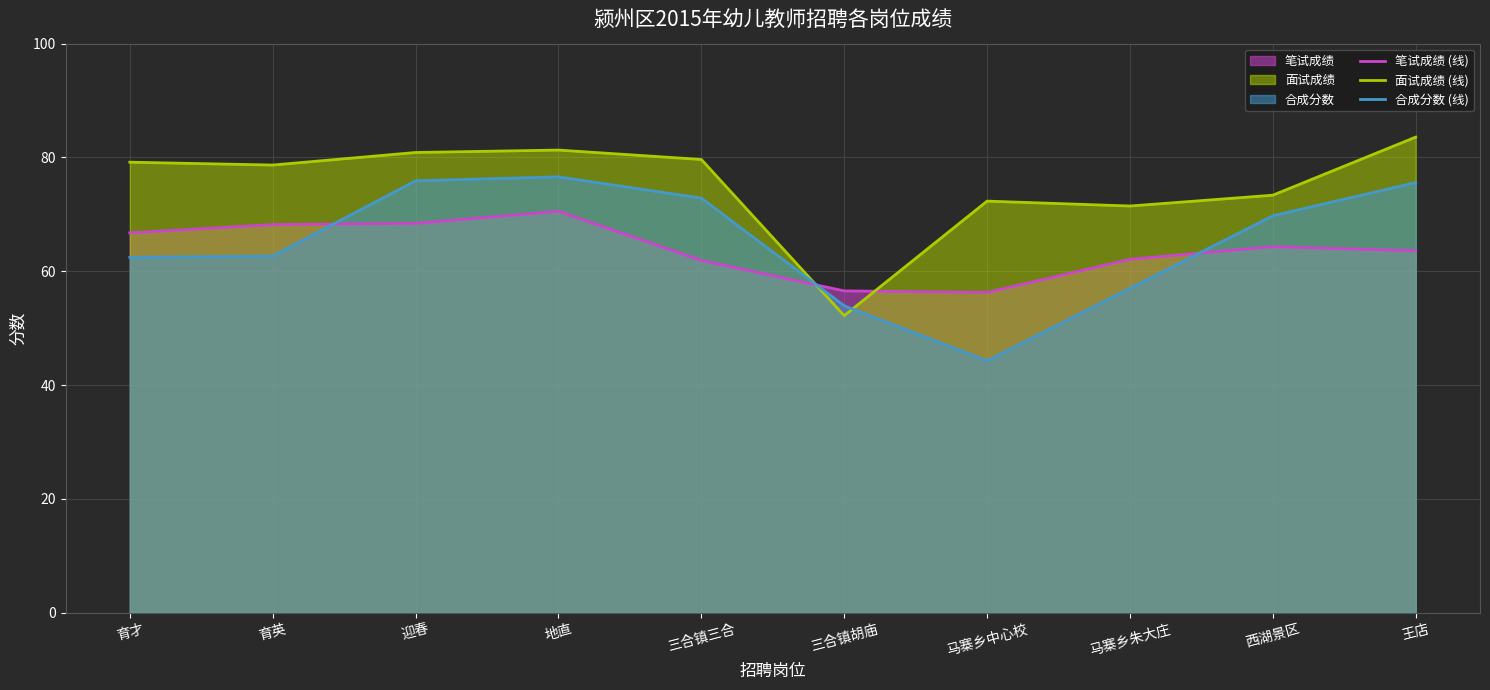

What is the value of the 笔试成绩 (线) point at the 8th from the left?

62.1